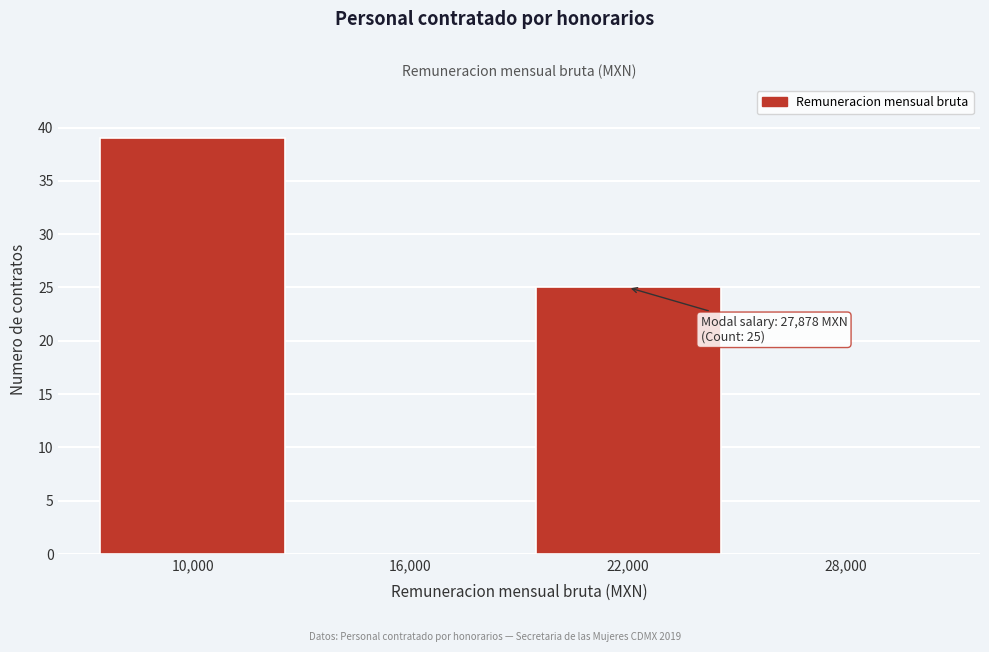

Reading left to right, extract all data points from this chart.

10,000=39	16,000=0	22,000=25	28,000=0